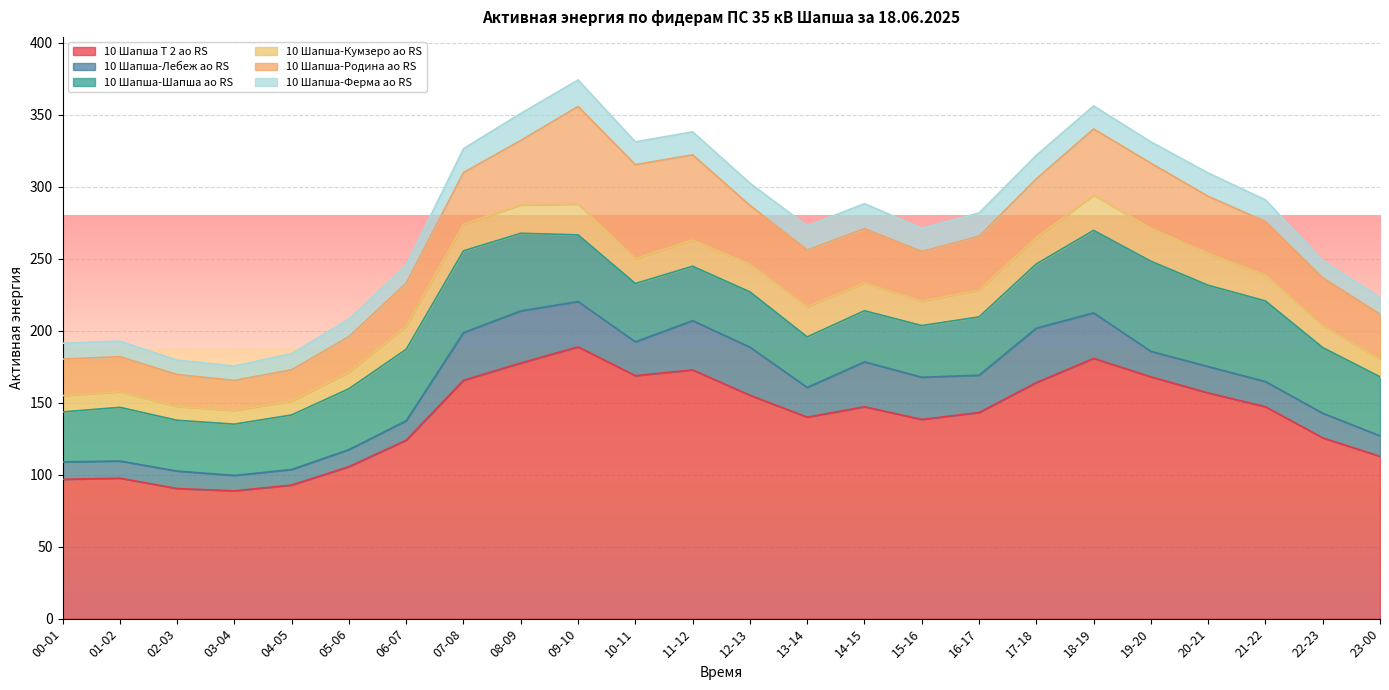

What is the total value across all series at 11-12?

338.2